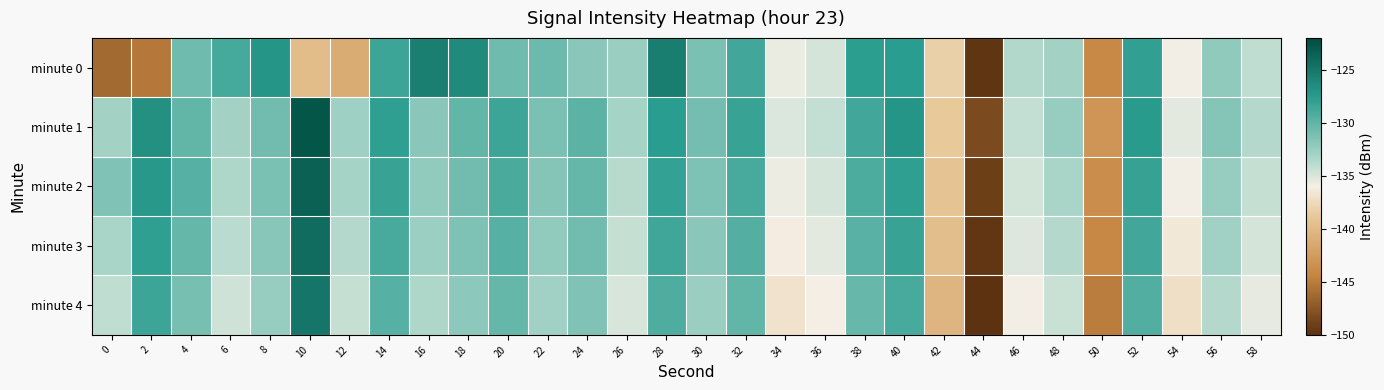

Reading left to right, extract all data points from this chart.

minute 0: 0=-146.2	2=-145.2	4=-130.7	6=-128.8	8=-127.0	10=-139.8	12=-141.2	14=-128.5	16=-125.6	18=-126.3	20=-130.7	22=-130.6	24=-131.9	26=-132.6	28=-125.5	30=-131.2	32=-128.8	34=-135.6	36=-134.8	38=-127.7	40=-127.6	42=-138.2	44=-149.8	46=-133.6	48=-133.0	50=-144.0	52=-128.0	54=-135.9	56=-132.2	58=-134.1
minute 1: 0=-133.0	2=-126.7	4=-130.2	6=-133.0	8=-130.8	10=-122.7	12=-132.8	14=-127.9	16=-131.8	18=-130.2	20=-128.5	22=-131.2	24=-129.8	26=-133.1	28=-127.6	30=-130.9	32=-128.3	34=-135.1	36=-134.2	38=-128.7	40=-127.1	42=-138.8	44=-148.3	46=-134.2	48=-132.5	50=-143.1	52=-127.5	54=-135.4	56=-131.7	58=-133.6
minute 2: 0=-131.5	2=-127.3	4=-129.6	6=-133.4	8=-131.2	10=-123.5	12=-133.1	14=-128.3	16=-132.2	18=-130.8	20=-129.1	22=-131.7	24=-130.3	26=-133.8	28=-128.1	30=-131.4	32=-129.0	34=-135.7	36=-134.9	38=-129.2	40=-127.8	42=-139.2	44=-149.1	46=-134.7	48=-133.2	50=-143.7	52=-128.2	54=-136.0	56=-132.4	58=-134.3
minute 3: 0=-133.2	2=-127.9	4=-130.3	6=-133.9	8=-131.8	10=-124.2	12=-133.6	14=-128.9	16=-132.7	18=-131.3	20=-129.6	22=-132.2	24=-130.8	26=-134.3	28=-128.6	30=-131.9	32=-129.5	34=-136.2	36=-135.4	38=-129.7	40=-128.3	42=-139.7	44=-149.6	46=-135.2	48=-133.7	50=-144.2	52=-128.7	54=-136.5	56=-132.9	58=-134.8
minute 4: 0=-134.1	2=-128.5	4=-131.0	6=-134.6	8=-132.5	10=-124.9	12=-134.3	14=-129.6	16=-133.4	18=-132.0	20=-130.3	22=-132.9	24=-131.5	26=-135.0	28=-129.3	30=-132.6	32=-130.2	34=-136.9	36=-136.1	38=-130.4	40=-129.0	42=-140.4	44=-150.3	46=-135.9	48=-134.4	50=-144.9	52=-129.4	54=-137.2	56=-133.6	58=-135.5